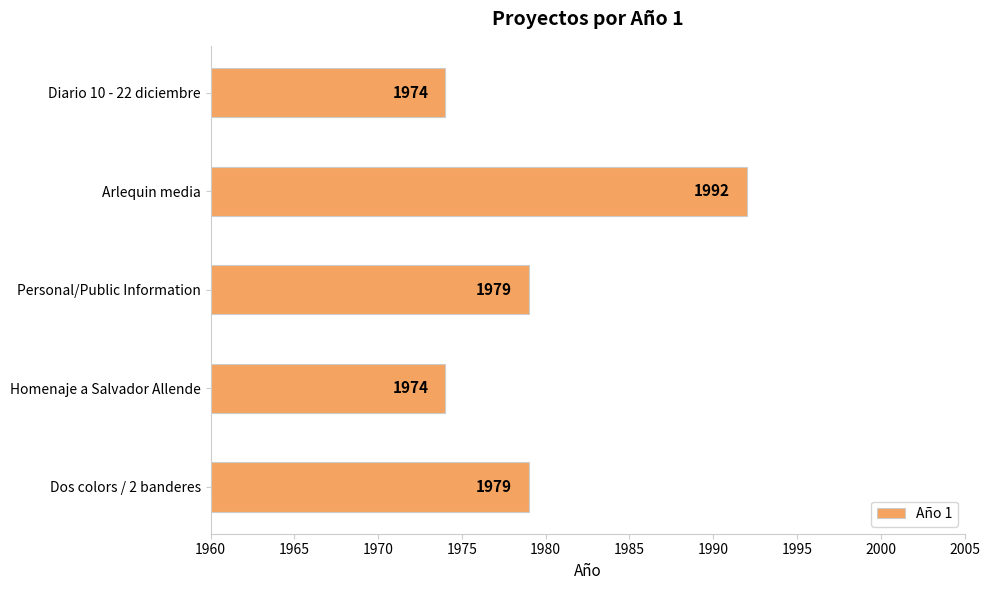

Is it true that the value at Arlequin media is 1992?

True